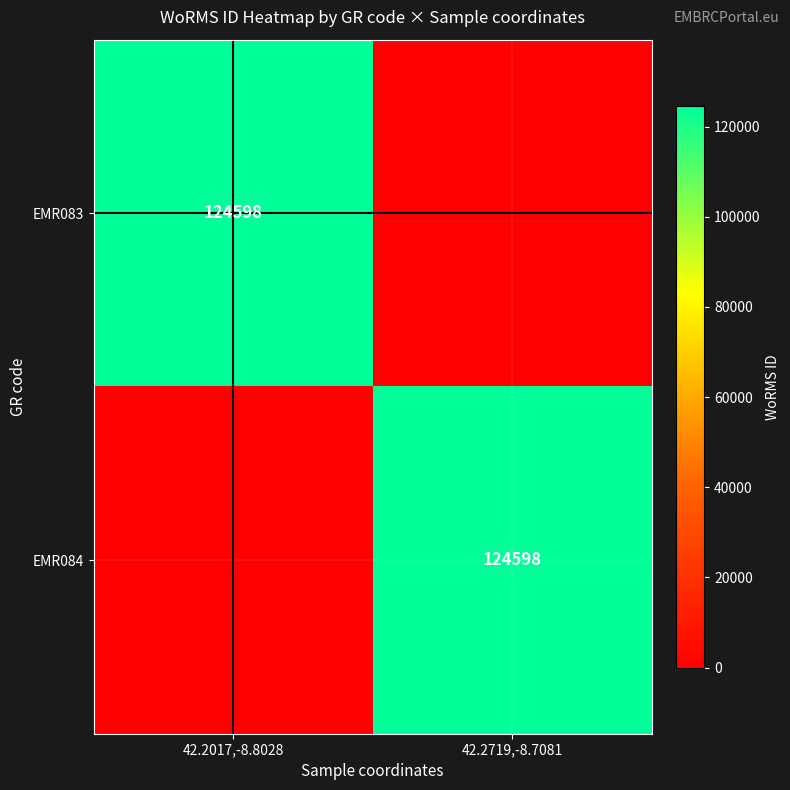

The value of EMR084 at 42.2719,-8.7081 is 124598. True or false?

True